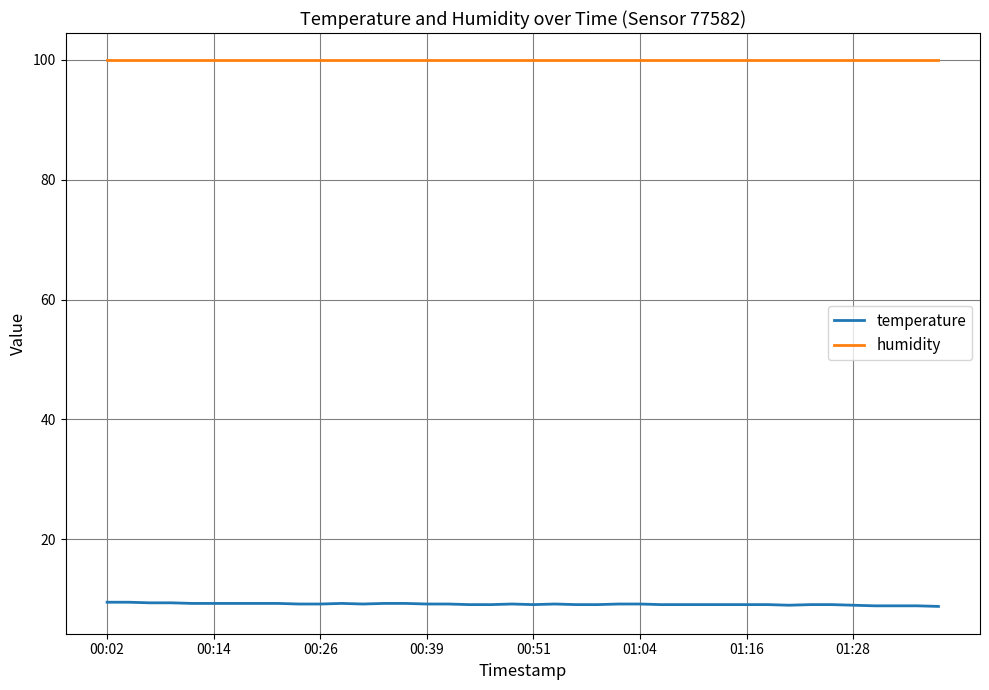

List the series in order of their overall mean, lowest first.

temperature, humidity